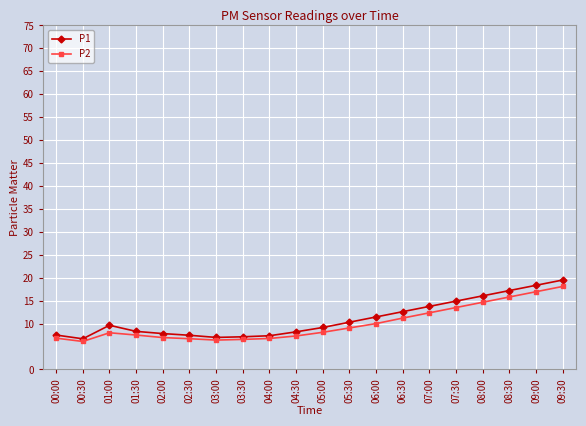

Count the number of data series in this chart.

2